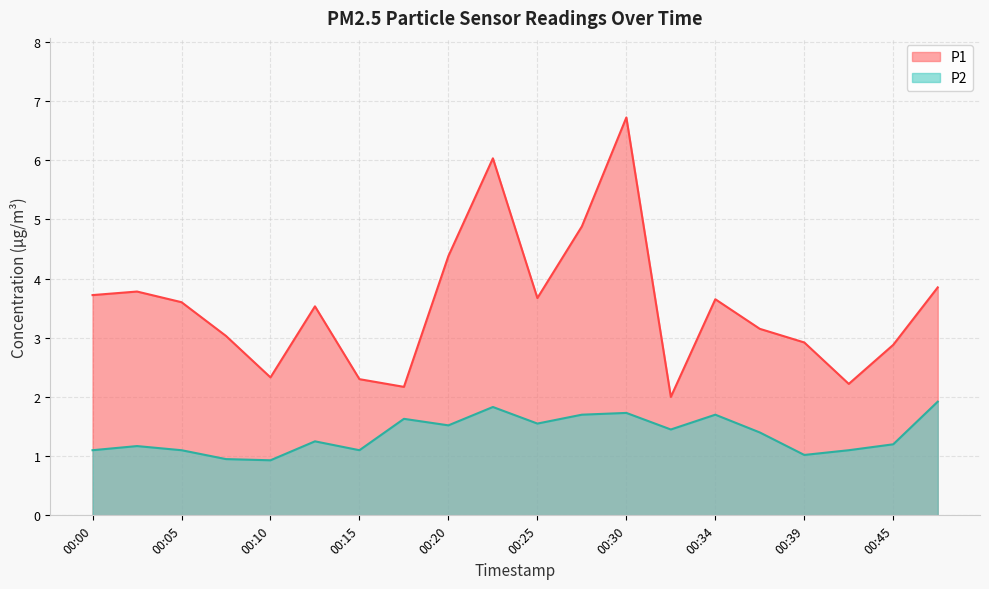

What is the value of the P2 point at the 6th from the left?

1.2